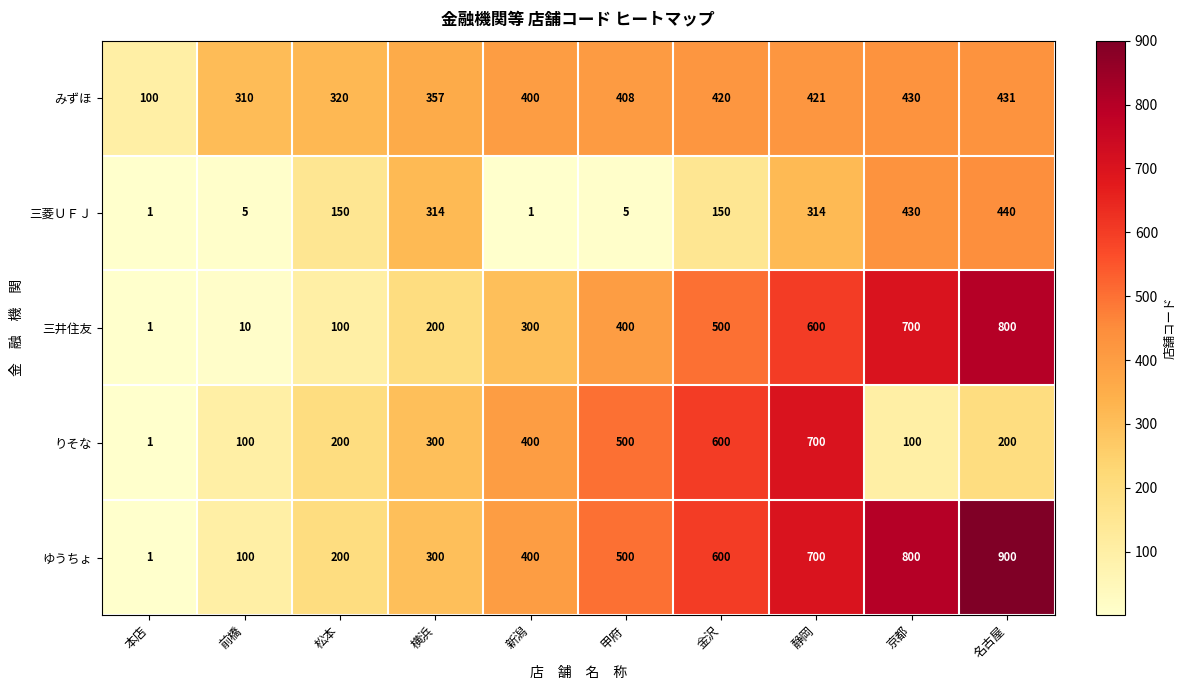

Which category has the highest value in the りそな series?

静岡